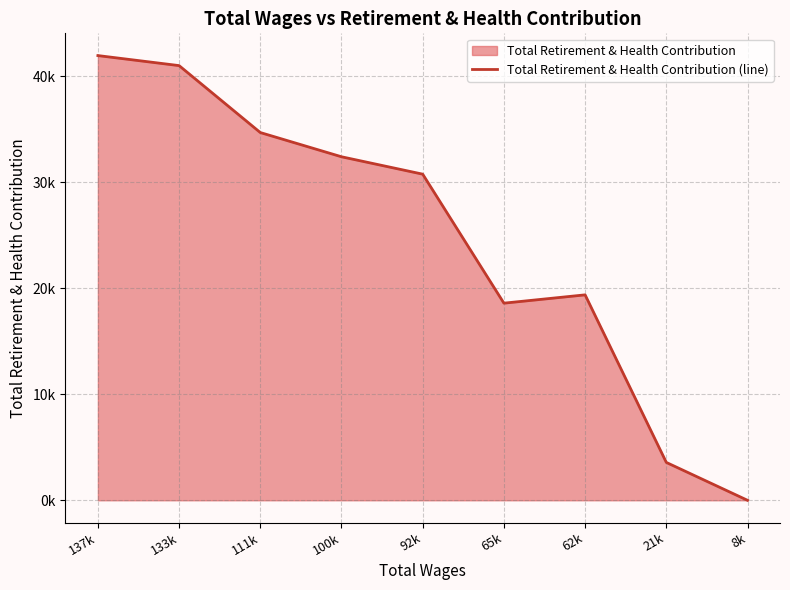

How many values are below 30780?

4